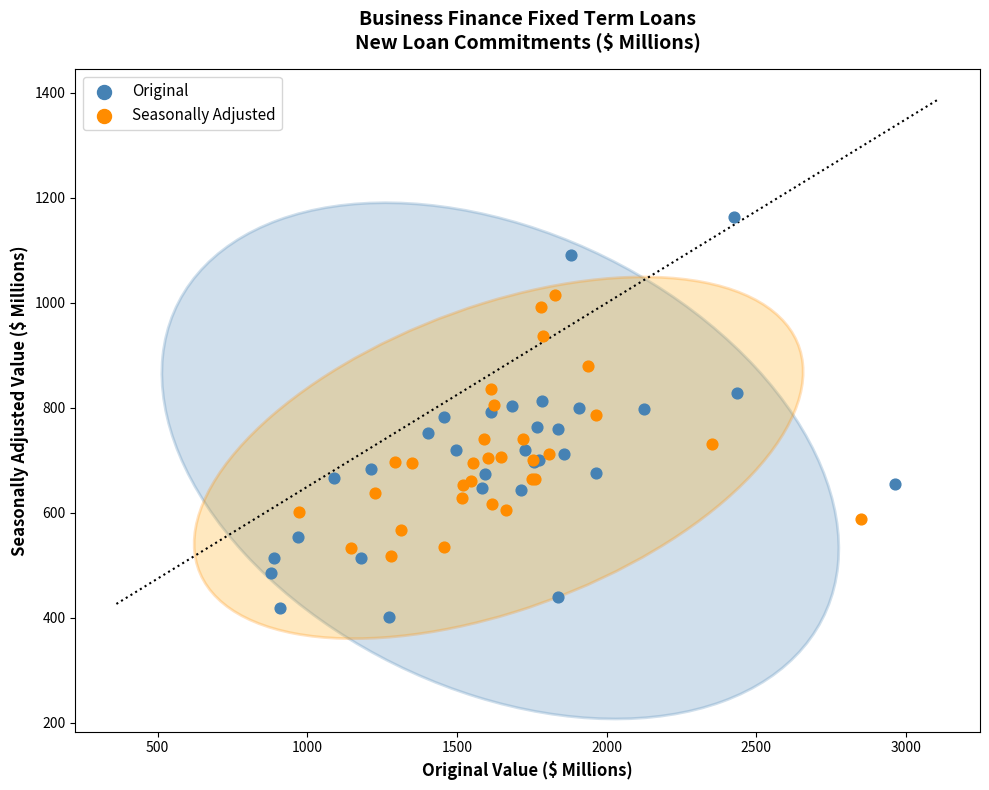

Which series reaches the minimum Y coordinate?

Original